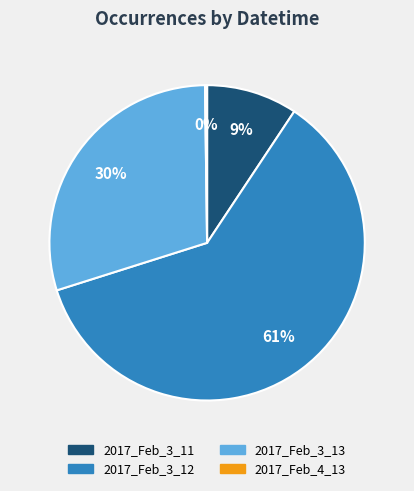

True or false: 2017_Feb_3_13 accounts for 30% of the total.

True